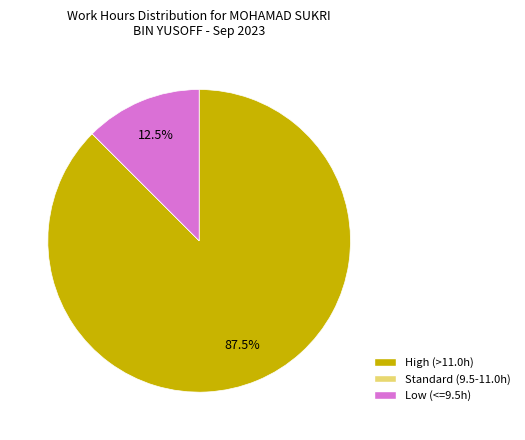

Is there a majority slice in this chart?

Yes